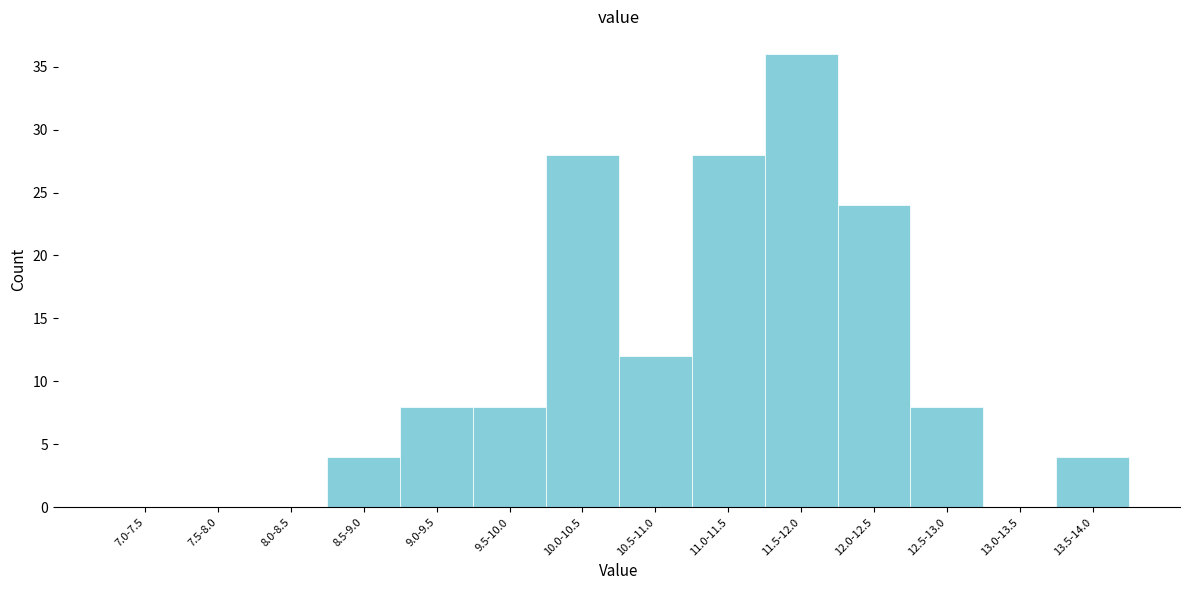

Reading right to left, list all the values displayed in this chart.

13.5-14.0=4	13.0-13.5=0	12.5-13.0=8	12.0-12.5=24	11.5-12.0=36	11.0-11.5=28	10.5-11.0=12	10.0-10.5=28	9.5-10.0=8	9.0-9.5=8	8.5-9.0=4	8.0-8.5=0	7.5-8.0=0	7.0-7.5=0